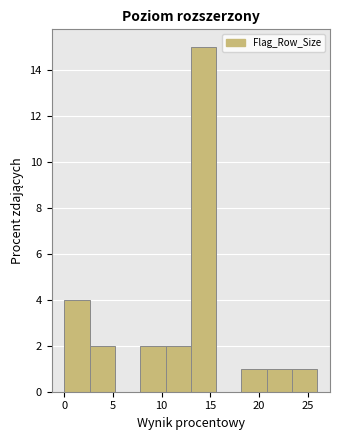

Over which range of the x-axis is the bar tallest?

13.0 to 15.6